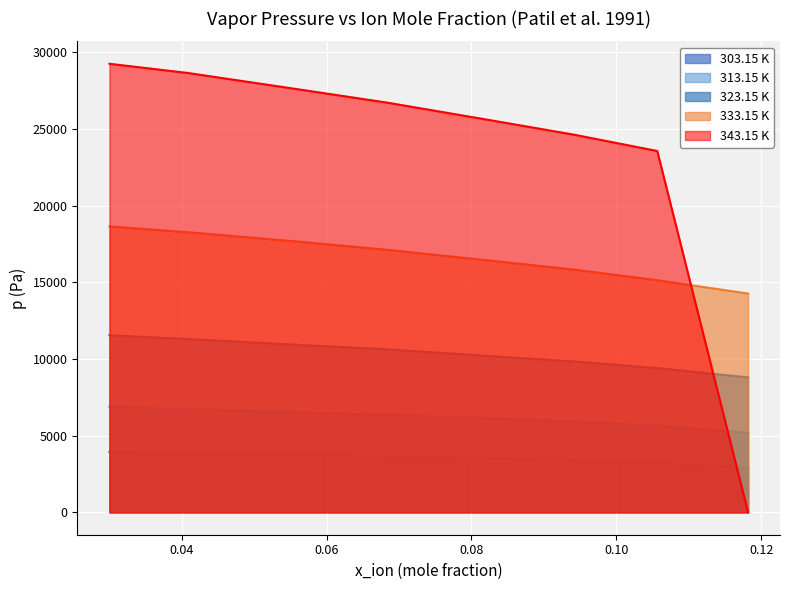

List the series in order of their peak value, lowest first.

303.15 K, 313.15 K, 323.15 K, 333.15 K, 343.15 K